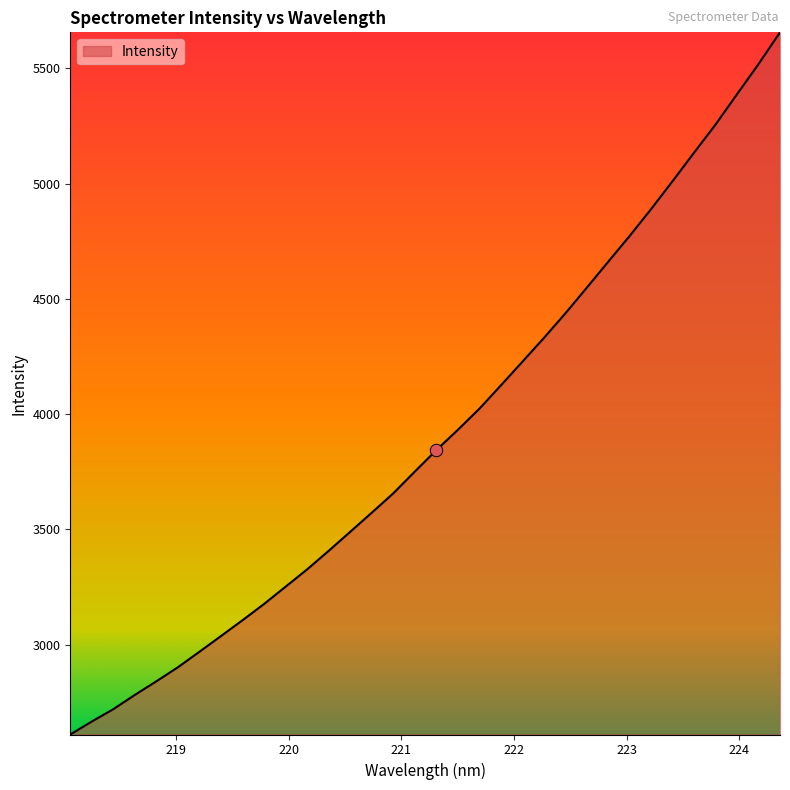

What is the difference between the maximum and minimum values?

3046.2